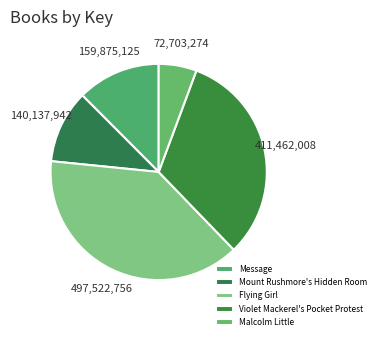

Combined, do Malcolm Little and Message account for over 50%?

No